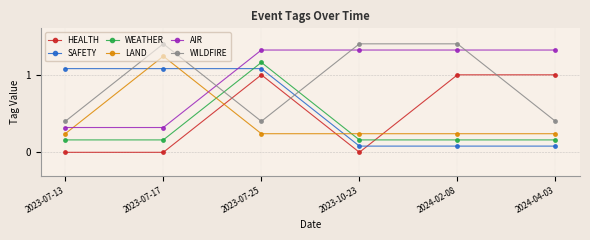

What is the spread (max minus min) of values at 2023-10-23?

1.4